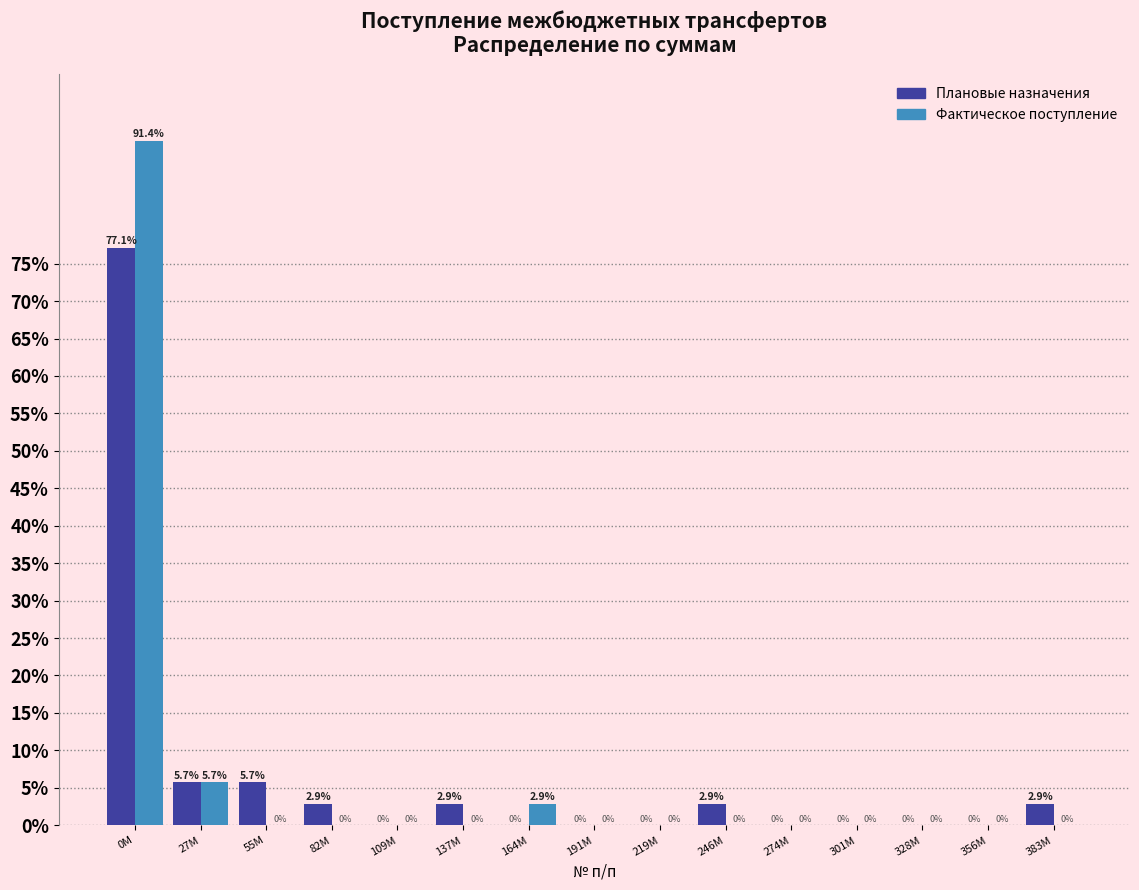

Reading left to right, extract all data points from this chart.

Плановые назначения: 0M=77.1	27M=5.7	55M=5.7	82M=2.9	109M=0.0	137M=2.9	164M=0.0	191M=0.0	219M=0.0	246M=2.9	274M=0.0	301M=0.0	328M=0.0	356M=0.0	383M=2.9
Фактическое поступление: 0M=91.4	27M=5.7	55M=0.0	82M=0.0	109M=0.0	137M=0.0	164M=2.9	191M=0.0	219M=0.0	246M=0.0	274M=0.0	301M=0.0	328M=0.0	356M=0.0	383M=0.0